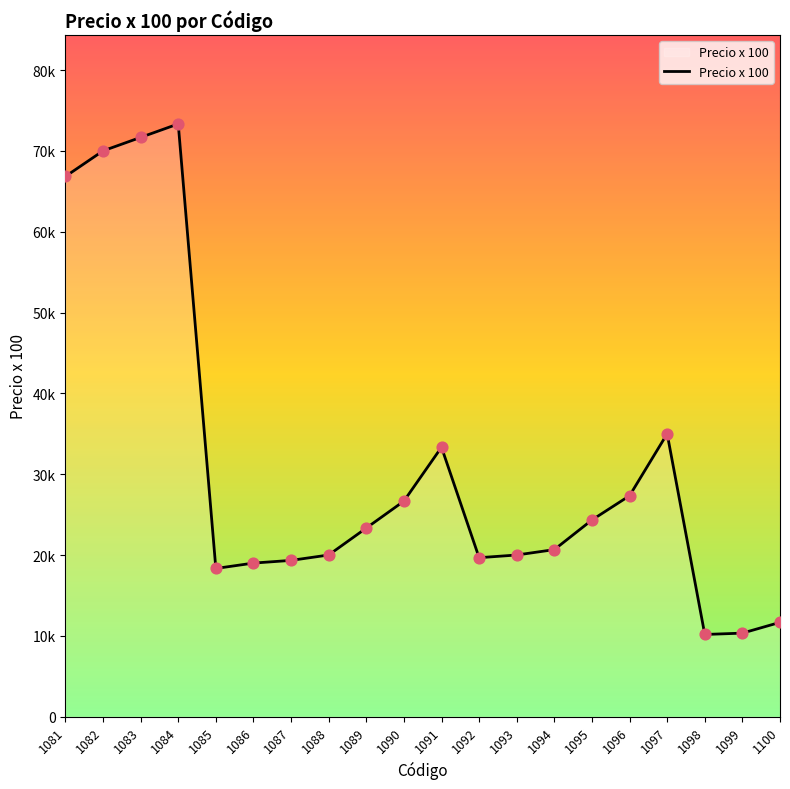

Approximately how many times larger is the value at 1082 compared to 1095?

2.9